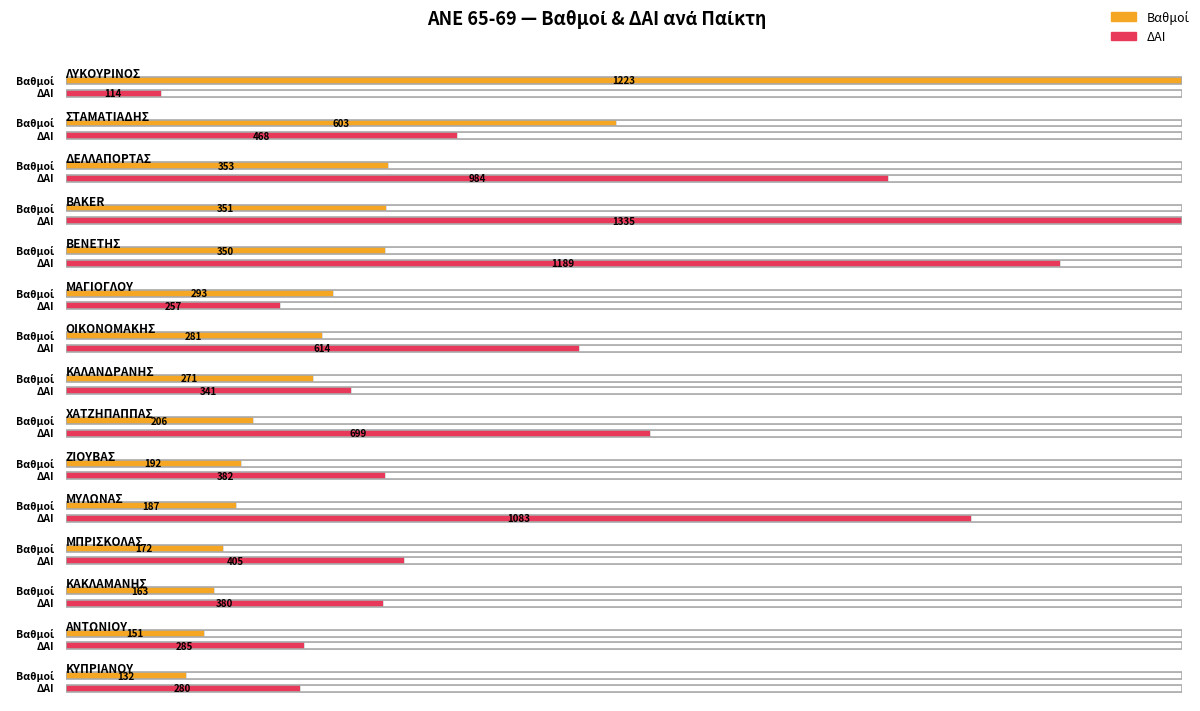

At which label does ΔΑΙ first exceed 405?

ΣΤΑΜΑΤΙΑΔΗΣ